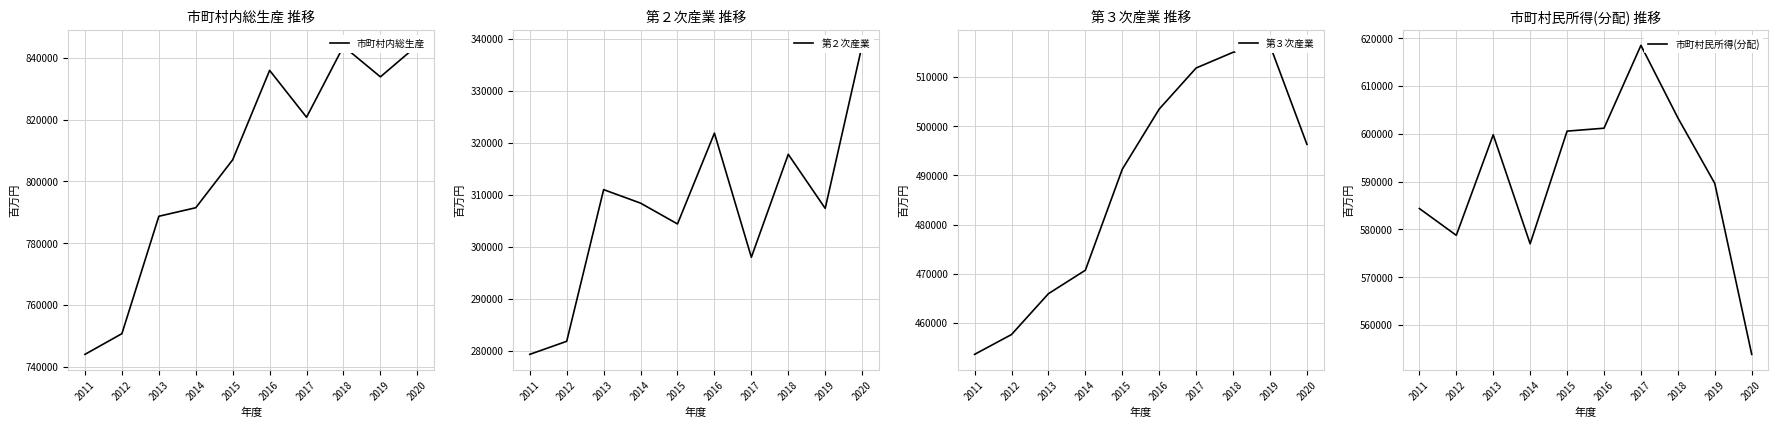

The 市町村内総生産 series shows 1220451 at 2012. True or false?

False